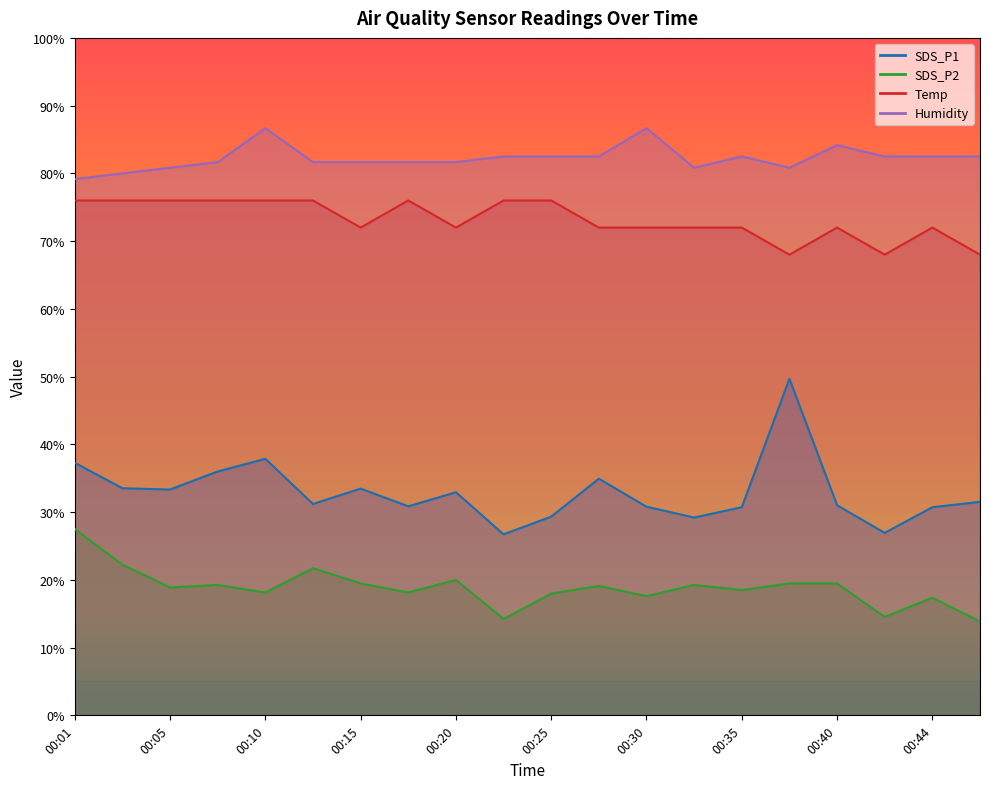

Which series has the widest spread of values?

SDS_P1